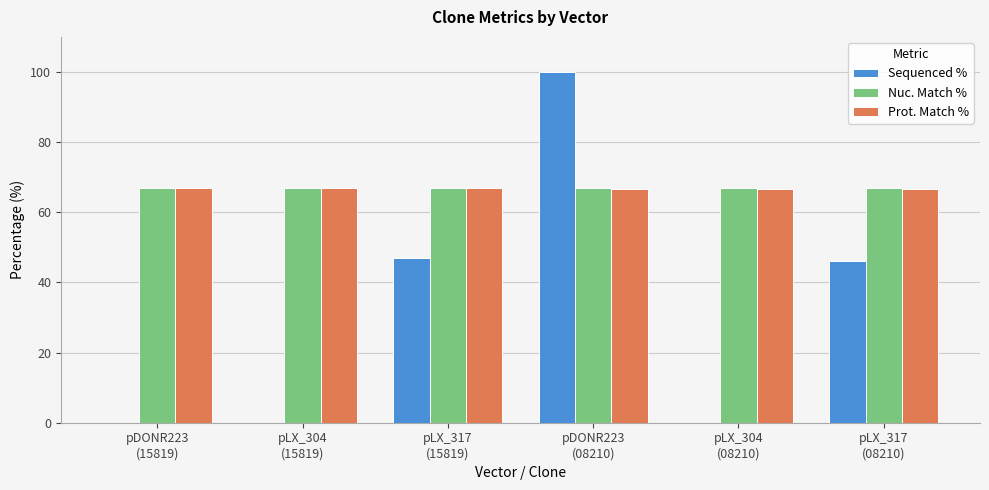

What is the sum of all Sequenced % values?

193.1